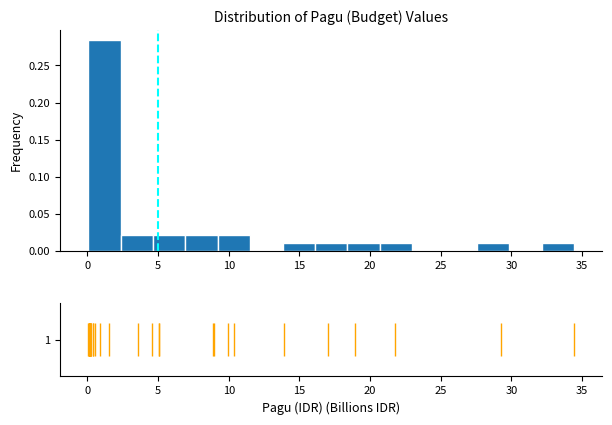

Over which range of the x-axis is the bar tallest?

0.0 to 2.5